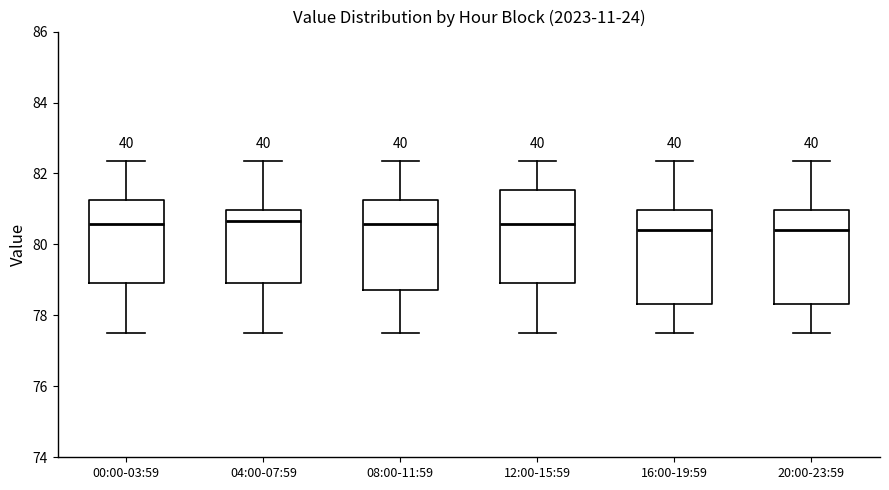

Reading left to right, transcribe this box plot: for each box, give where its median line is, the range the box spans, and where its two whiskers end, as read against the y-axis. The values are not printed on the chart, so give them approximately, as read against the axis.

00:00-03:59: median 80.6, box 79.0 to 81.2, whiskers 77.6 to 82.4
04:00-07:59: median 80.6, box 79.0 to 81.0, whiskers 77.6 to 82.4
08:00-11:59: median 80.6, box 78.8 to 81.2, whiskers 77.6 to 82.4
12:00-15:59: median 80.6, box 79.0 to 81.6, whiskers 77.6 to 82.4
16:00-19:59: median 80.4, box 78.4 to 81.0, whiskers 77.6 to 82.4
20:00-23:59: median 80.4, box 78.4 to 81.0, whiskers 77.6 to 82.4